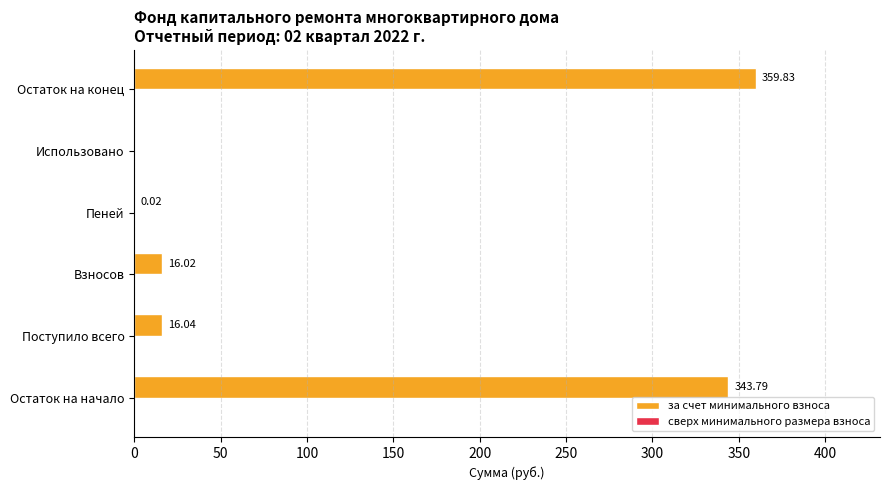

What is the sum of all values?

735.7